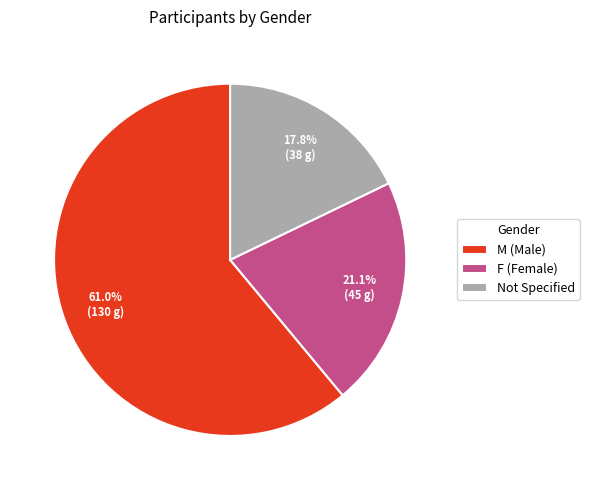

How many slices are in this pie chart?

3